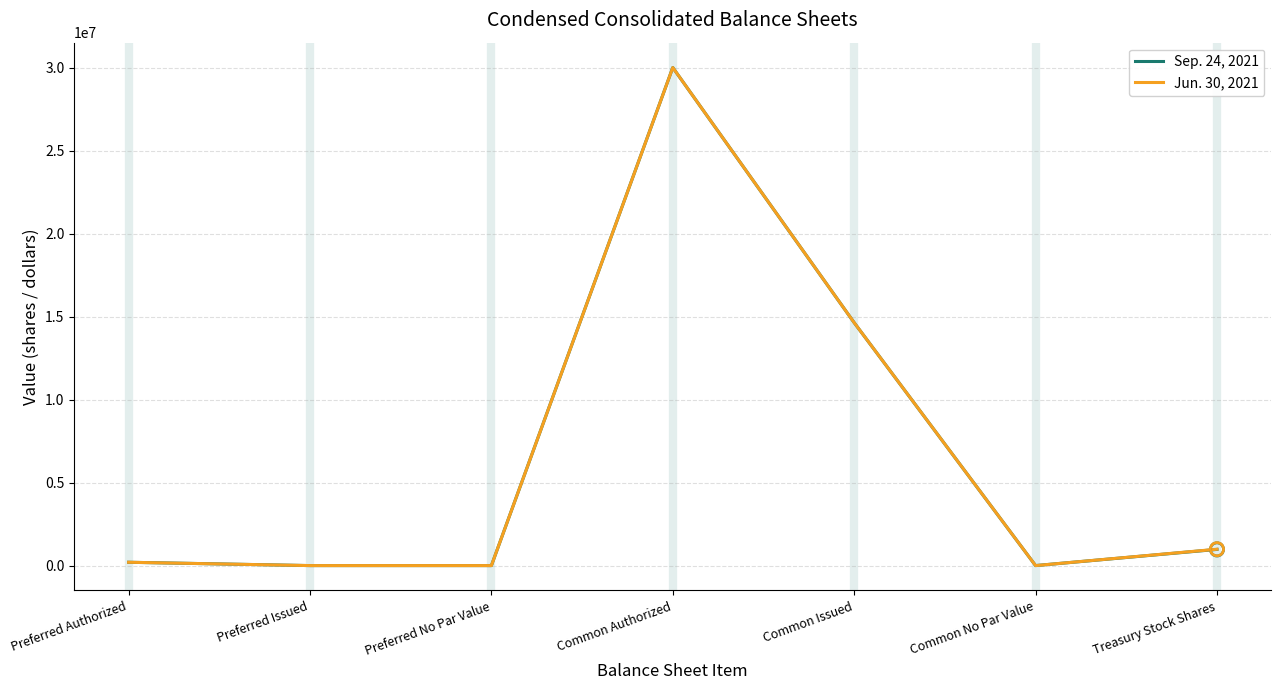

Is the value of Jun. 30, 2021 at Common Authorized greater than the value of Sep. 24, 2021 at Treasury Stock Shares?

Yes